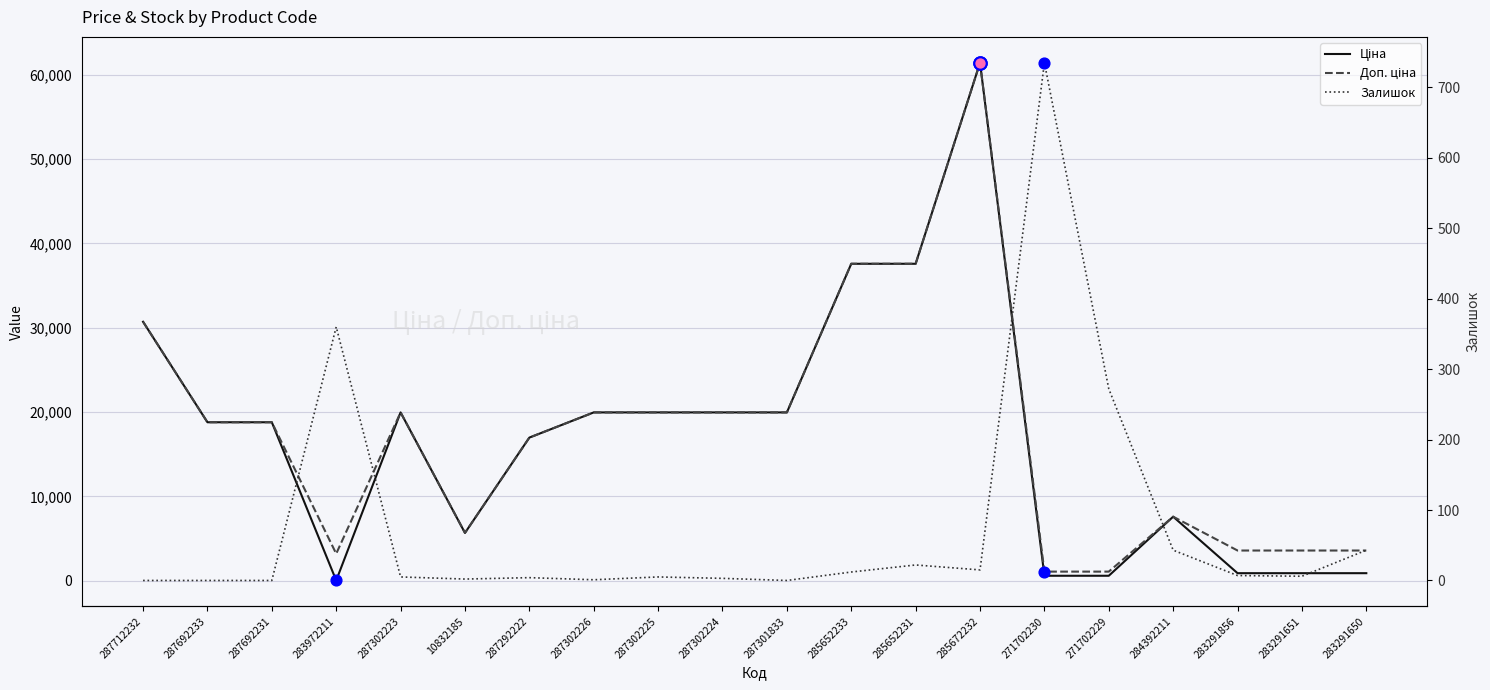

Which series reaches the maximum Y coordinate?

Ціна